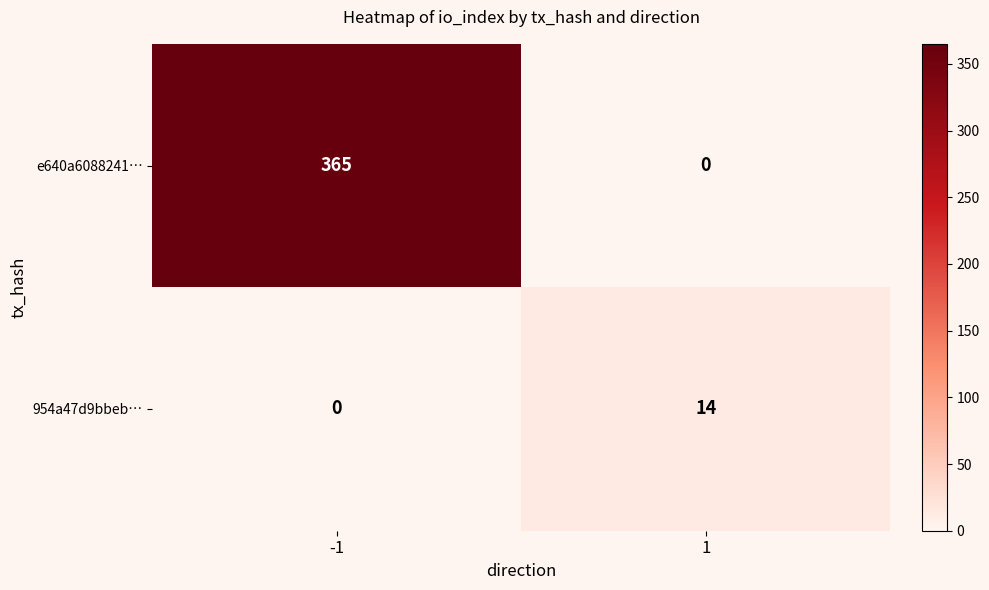

Rank the series by their maximum value, from highest to lowest.

e640a6088241…, 954a47d9bbeb…